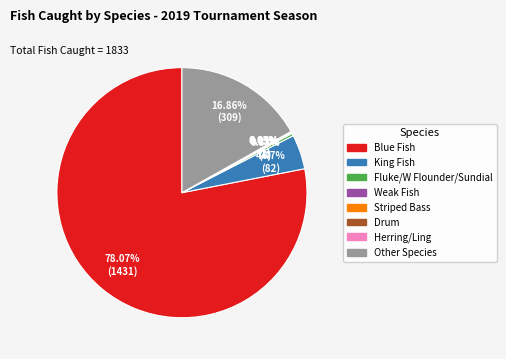

What is the total percentage of King Fish and Fluke/W Flounder/Sundial?

4.8%